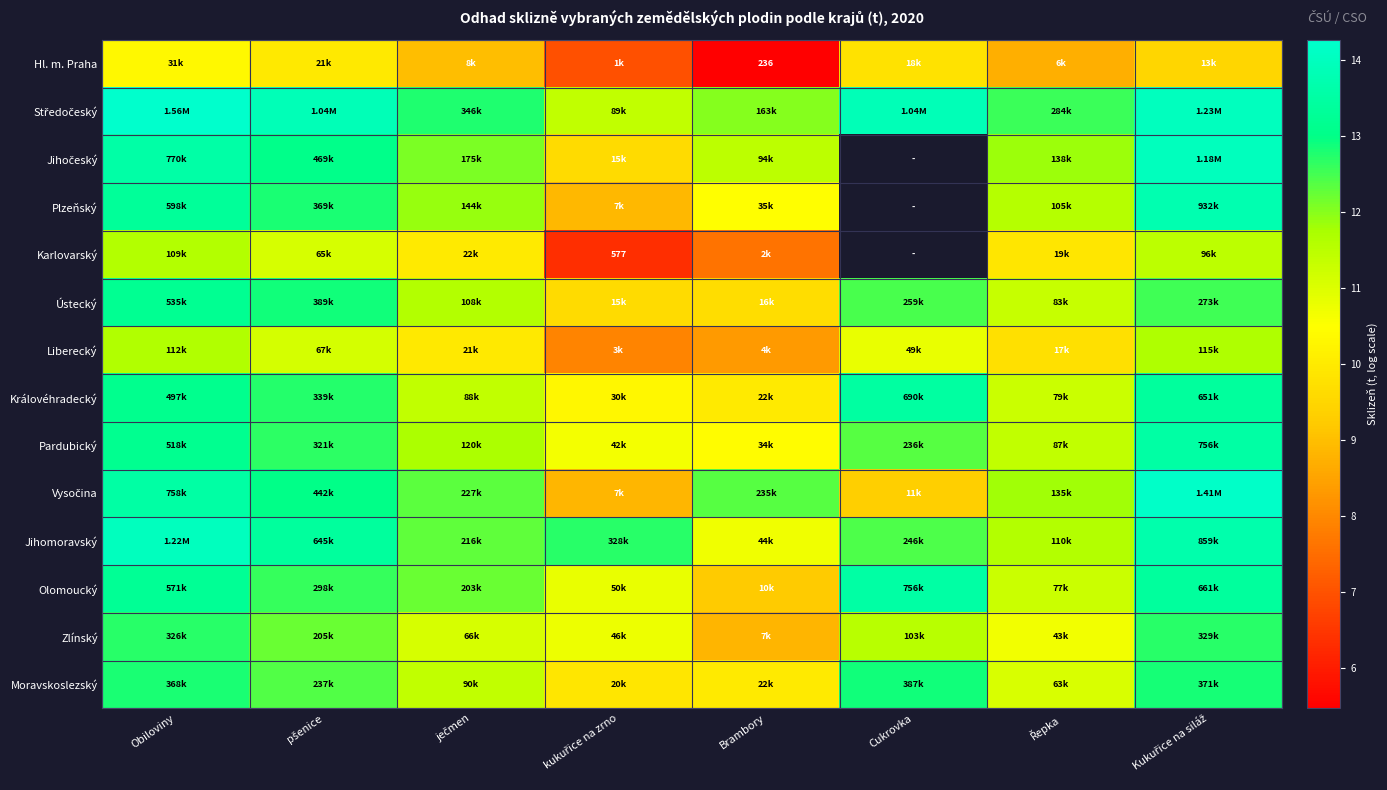

How many data points in Olomoucký are above 12?

5